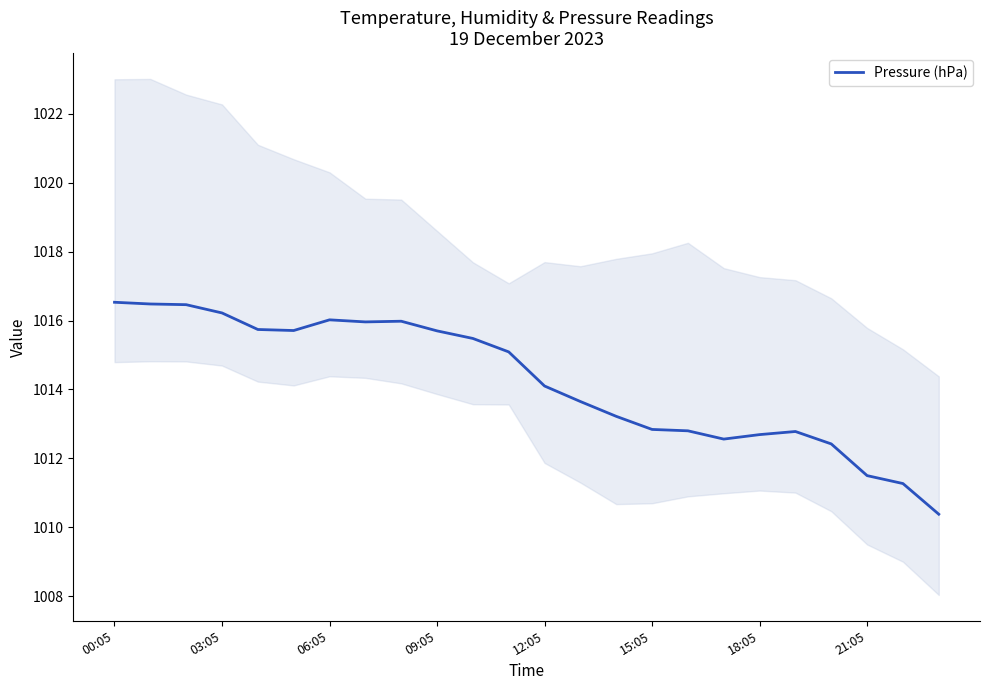

What is the value of the 2nd point from the left?

1016.5